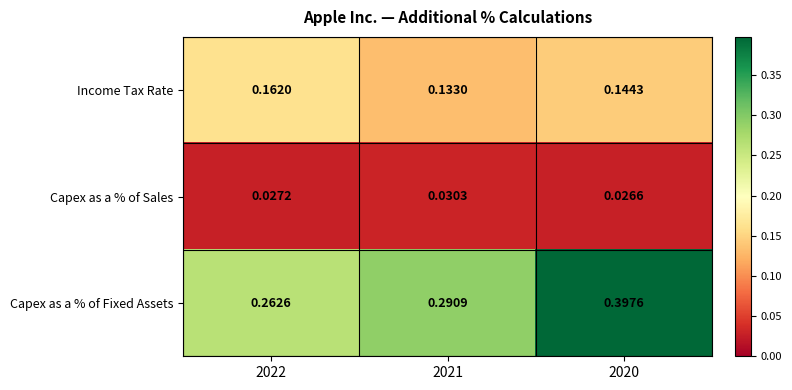

Rank the series by their maximum value, from highest to lowest.

Capex as a % of Fixed Assets, Income Tax Rate, Capex as a % of Sales